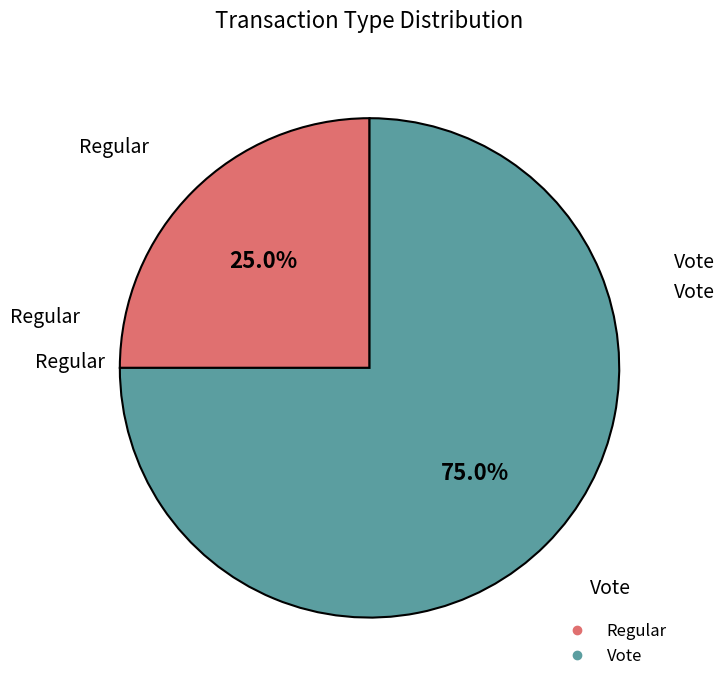

Approximately how many times larger is the value at Regular compared to Vote?

0.3